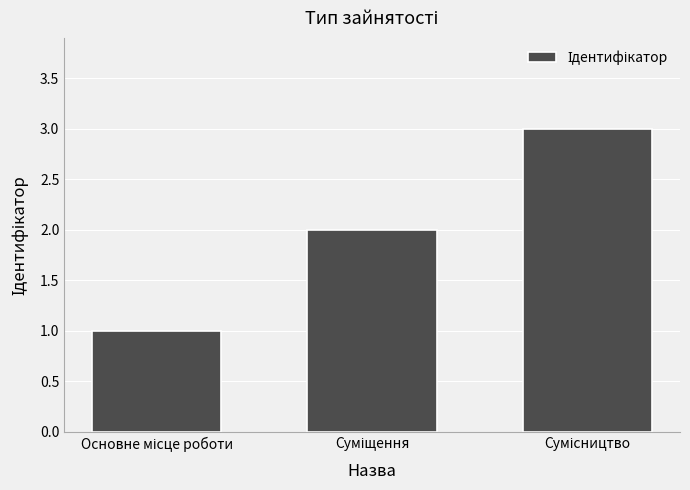

What is the greatest value displayed?

3